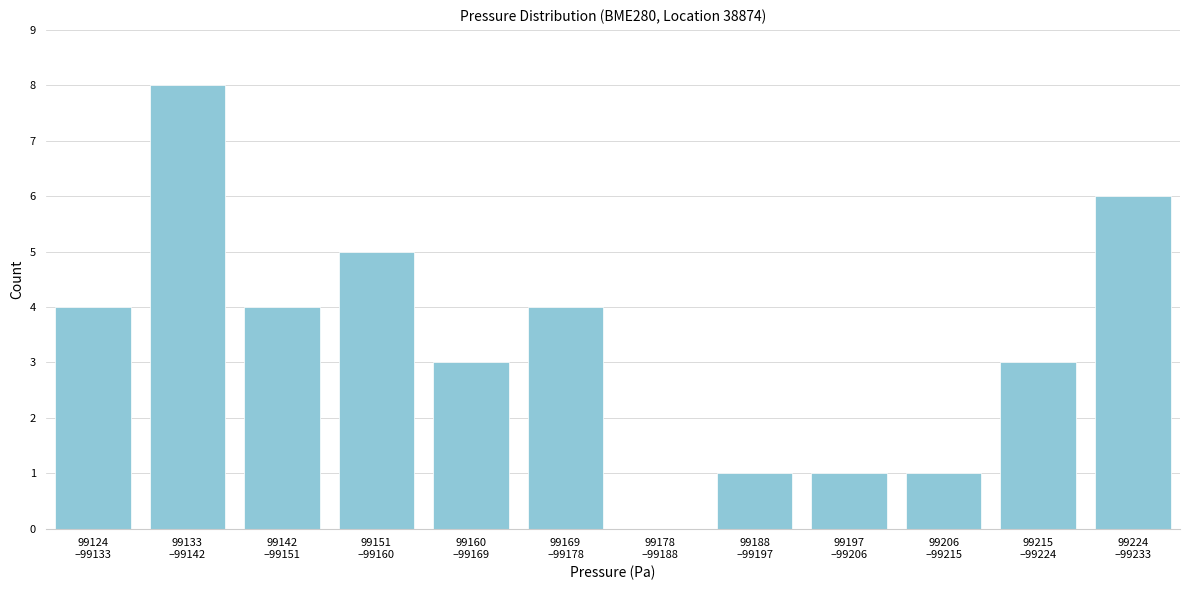

What is the sum of all values?

40